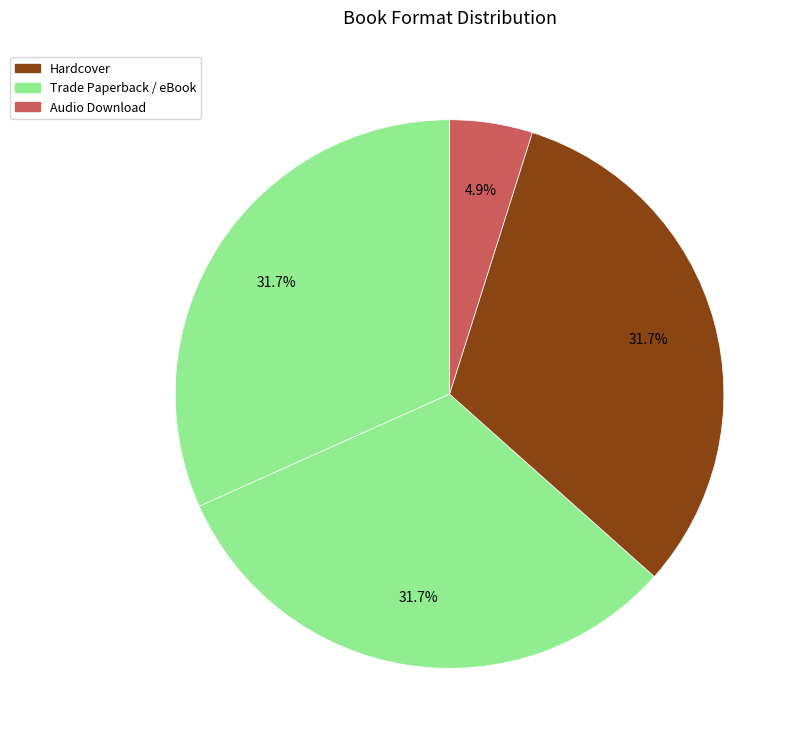

How many slices are in this pie chart?

4